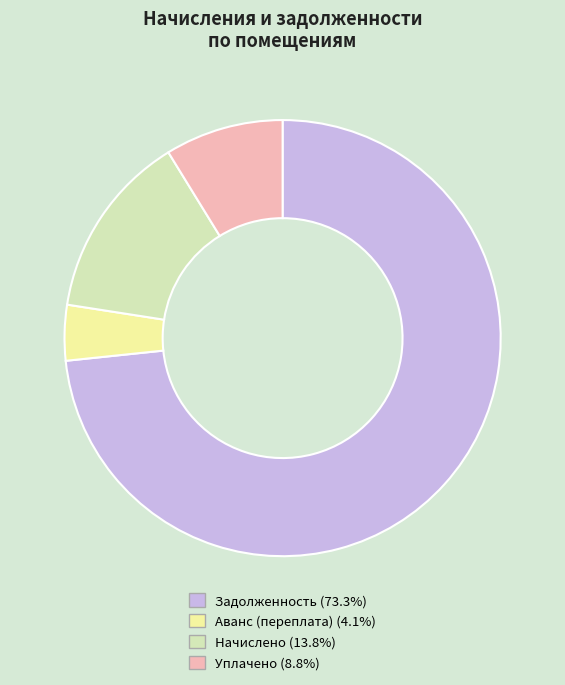

Does any single category account for the majority?

Yes